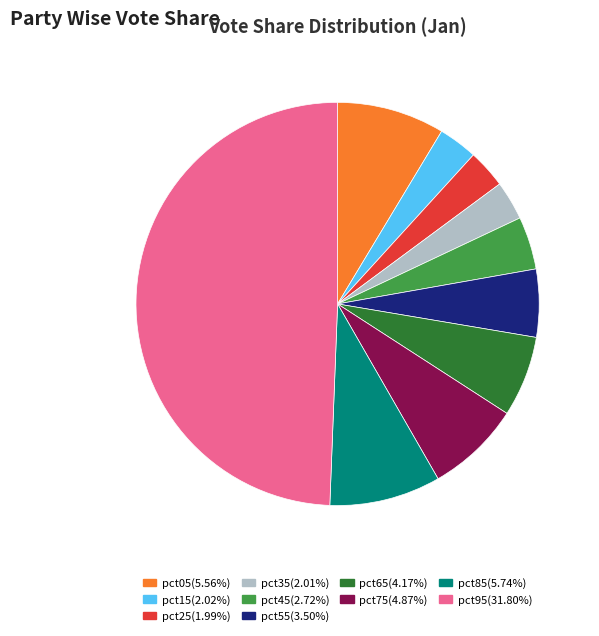

True or false: pct65 accounts for 6% of the total.

True